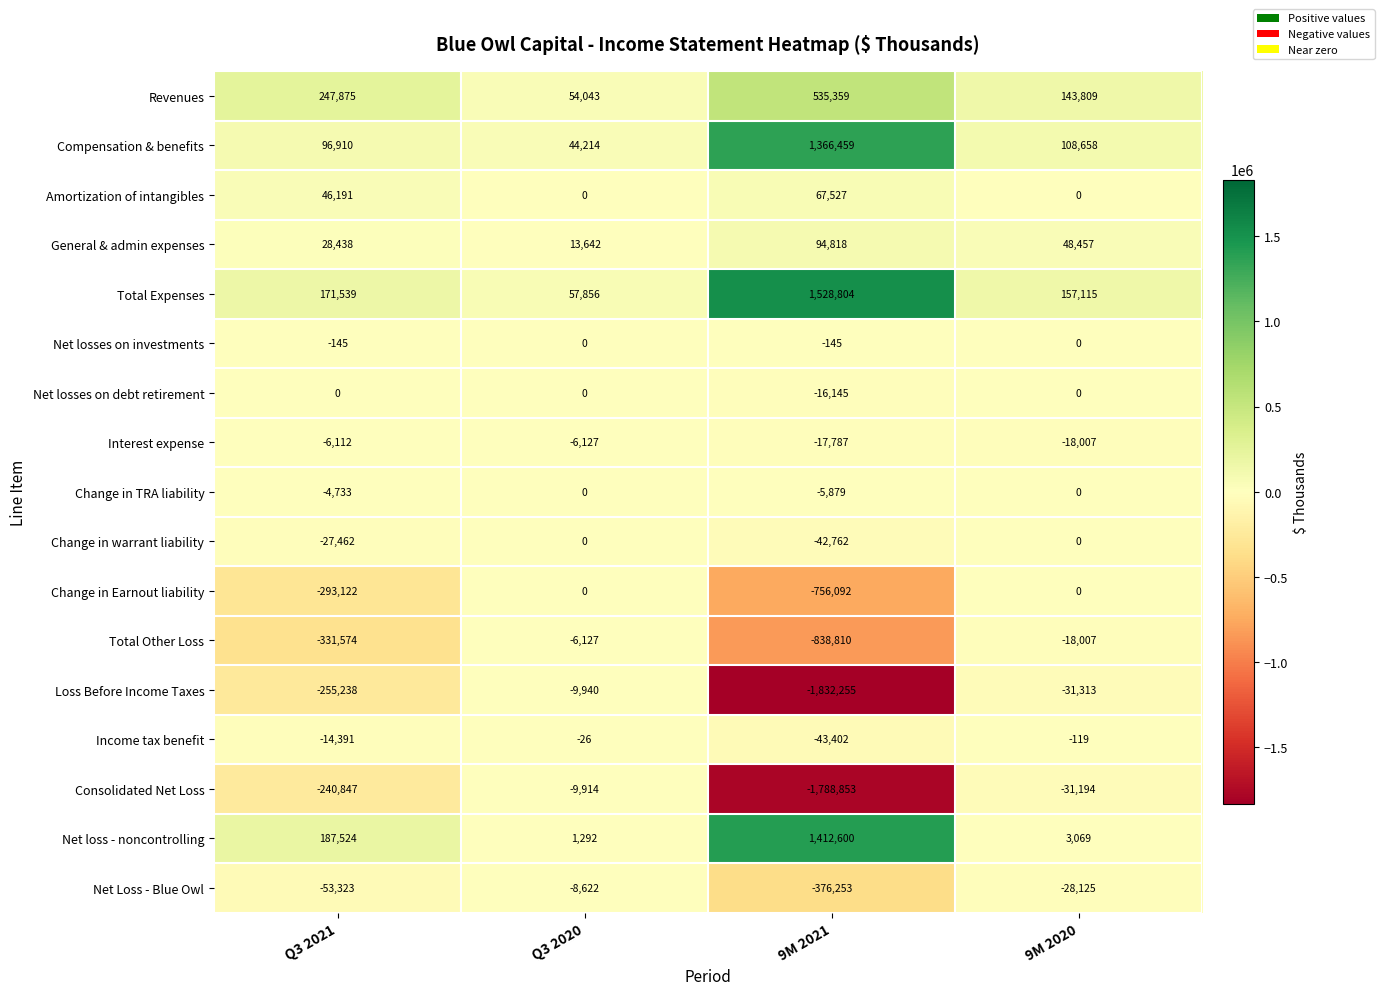

How many categories are shown in the chart?

4